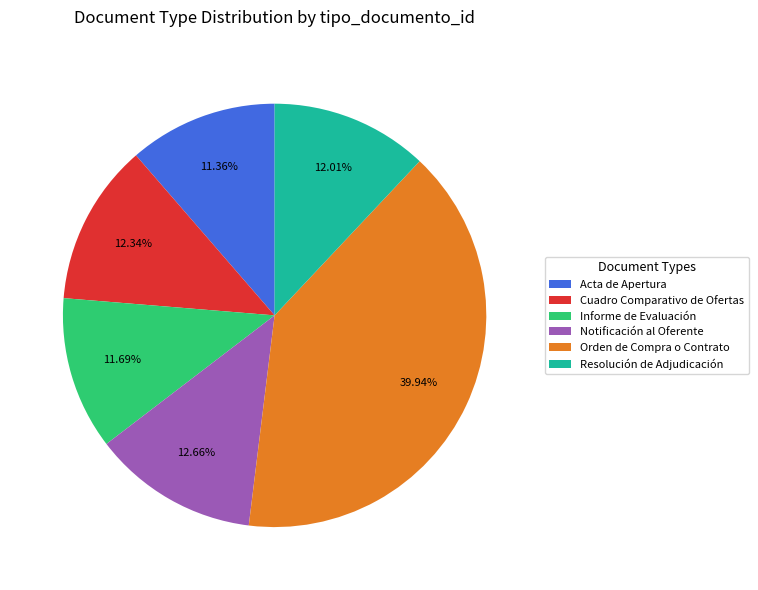

To the nearest percent, what percentage of the pie is Acta de Apertura?

11%